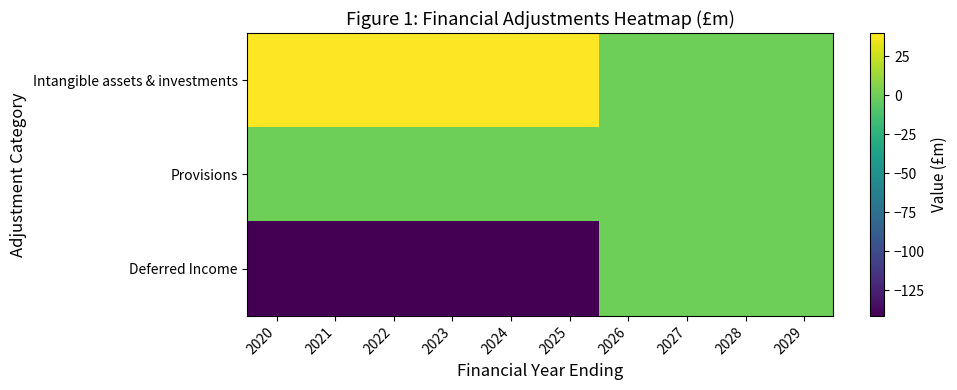

Which series has the widest spread of values?

Deferred Income